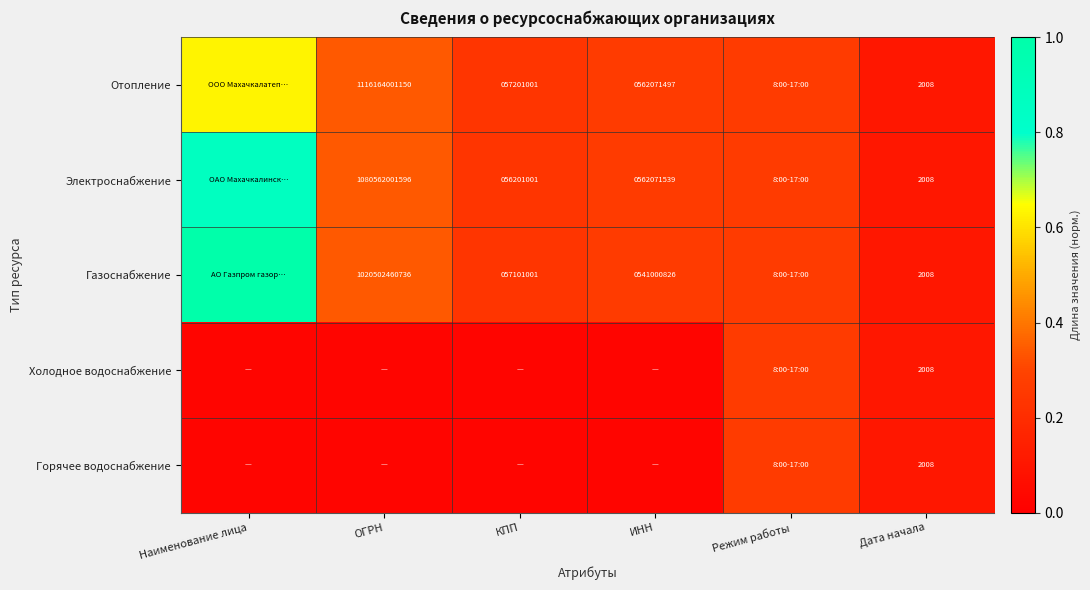

At which label is Холодное водоснабжение closest to 0?

Наименование лица